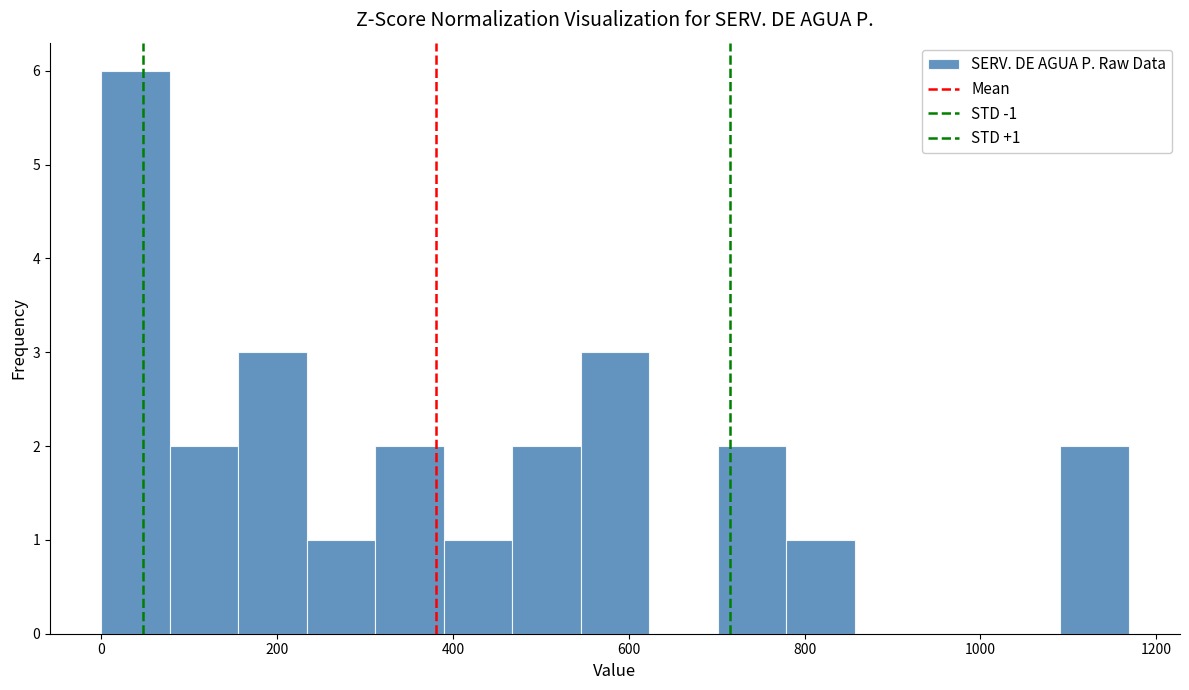

Read against the x-axis, roughly where is the centre of the tallest bar?

40